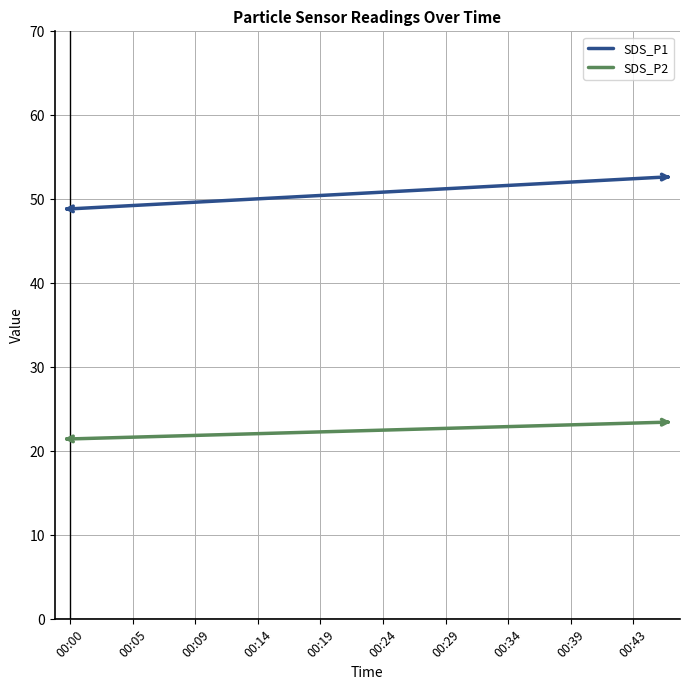

True or false: SDS_P2 and SDS_P1 cross at least once.

False